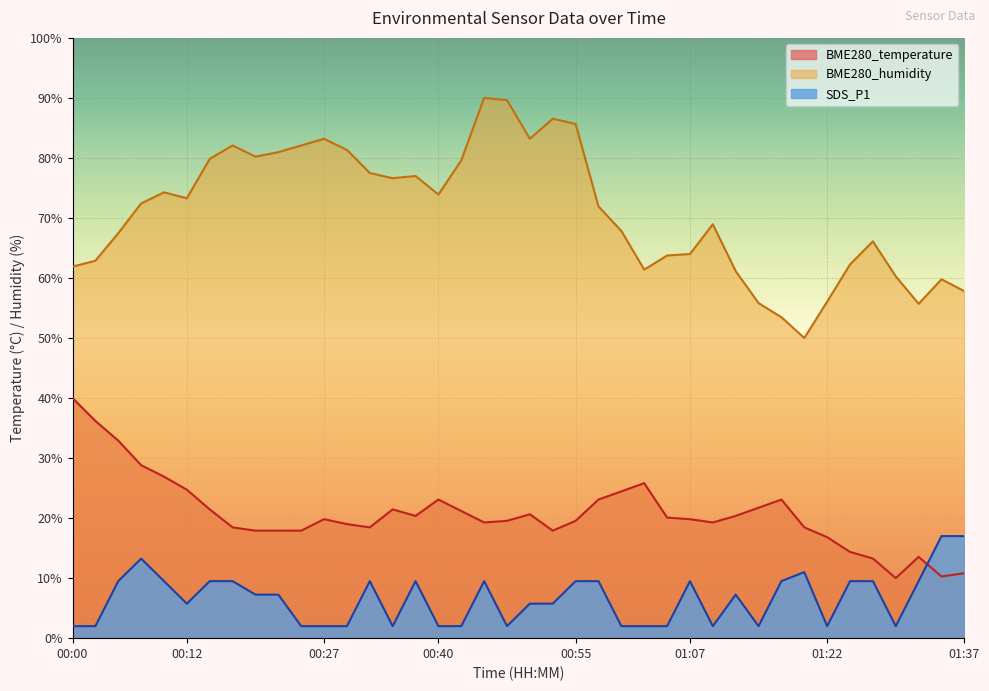

At how many categories does at least one series exceed 68?

22